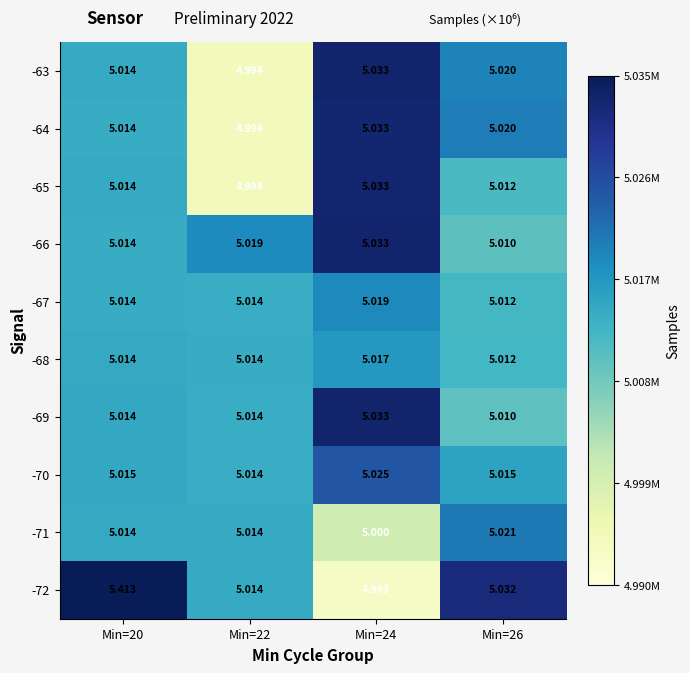

Is the value of -67 at Min=20 greater than the value of -69 at Min=26?

Yes